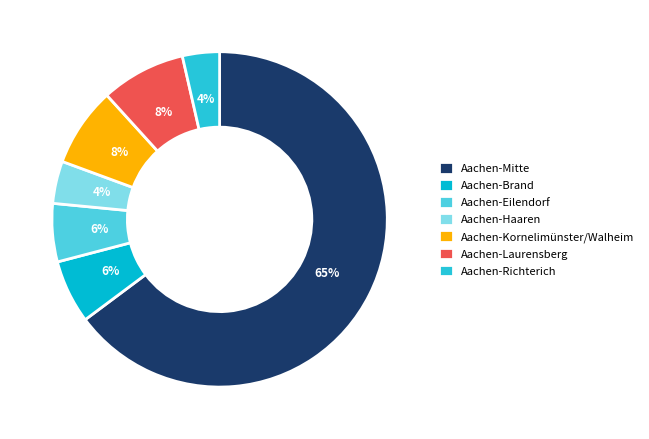

Which slice is the smallest?

Aachen-Richterich